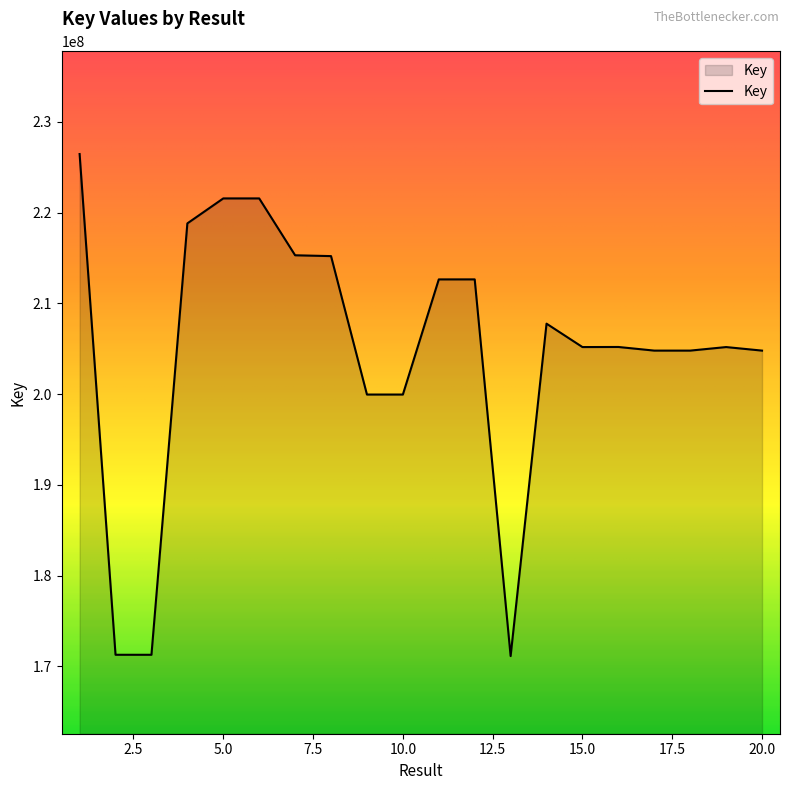

What is the smallest value displayed?

171140921